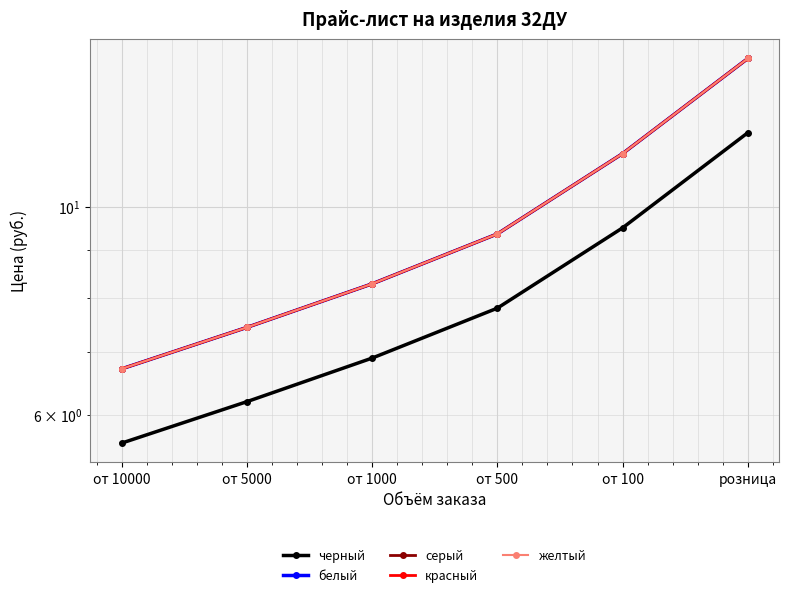

True or false: серый and черный intersect in this chart.

False